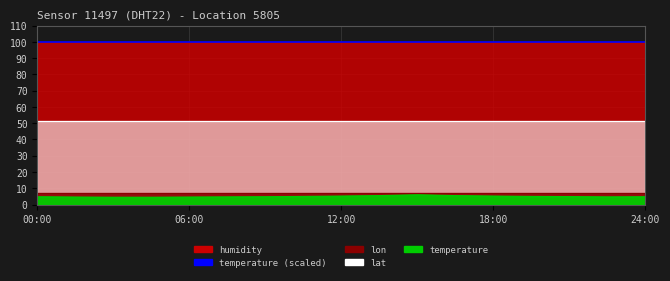

True or false: humidity has more than 1 points higher than both neighbors.

False